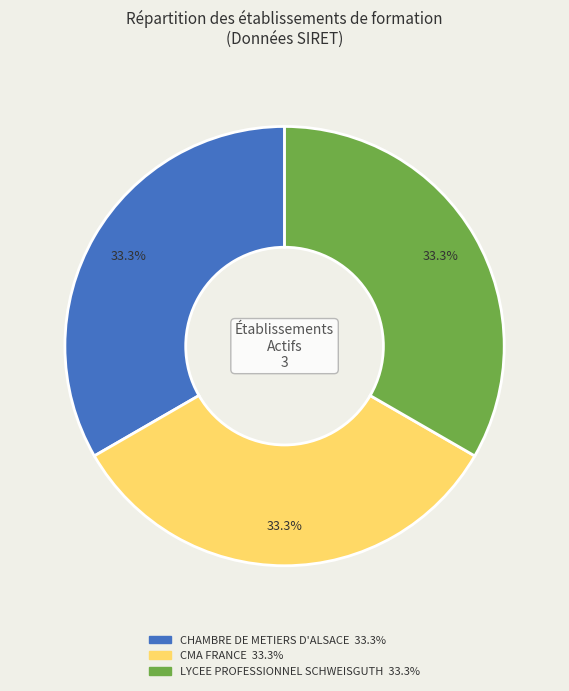

How many segments does this pie chart have?

3